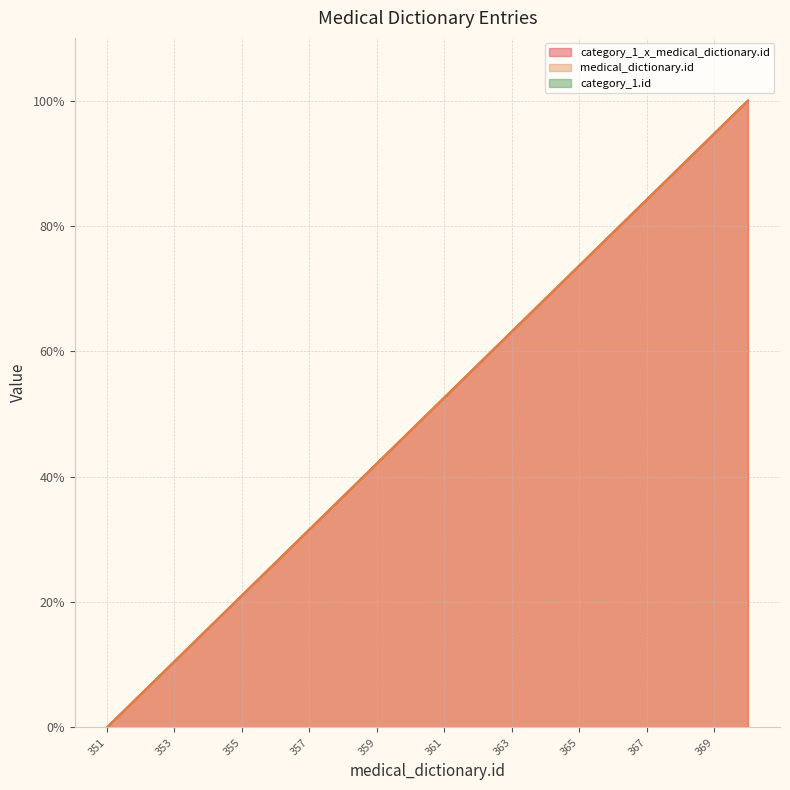

What is the difference between the medical_dictionary.id values at 353 and 364?

57.9